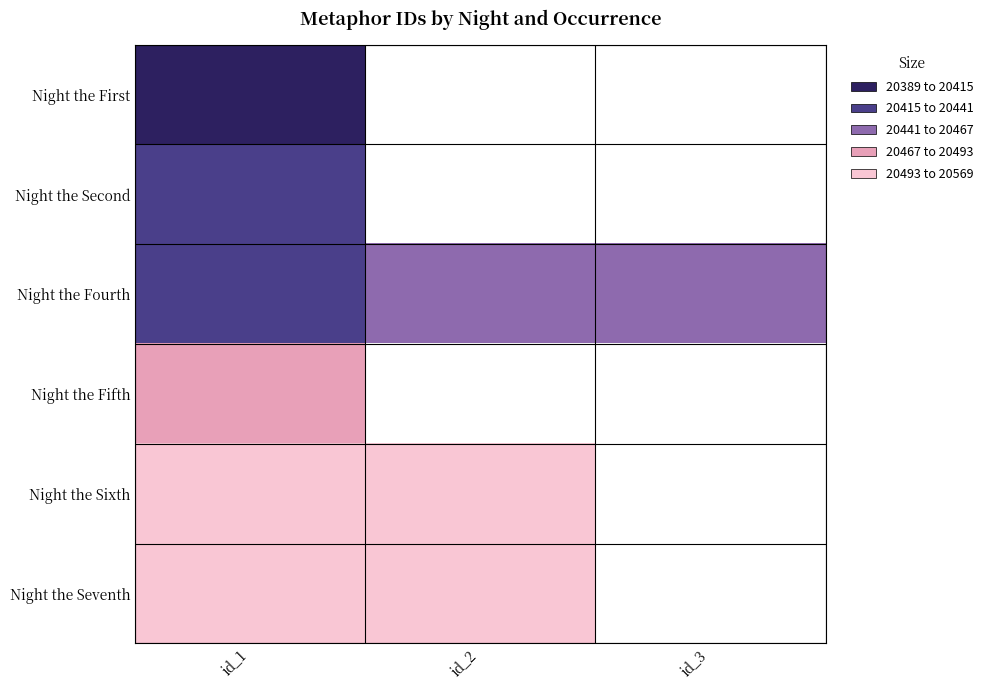

List the labels in order of Night the First value, largest first.

id_1, id_2, id_3